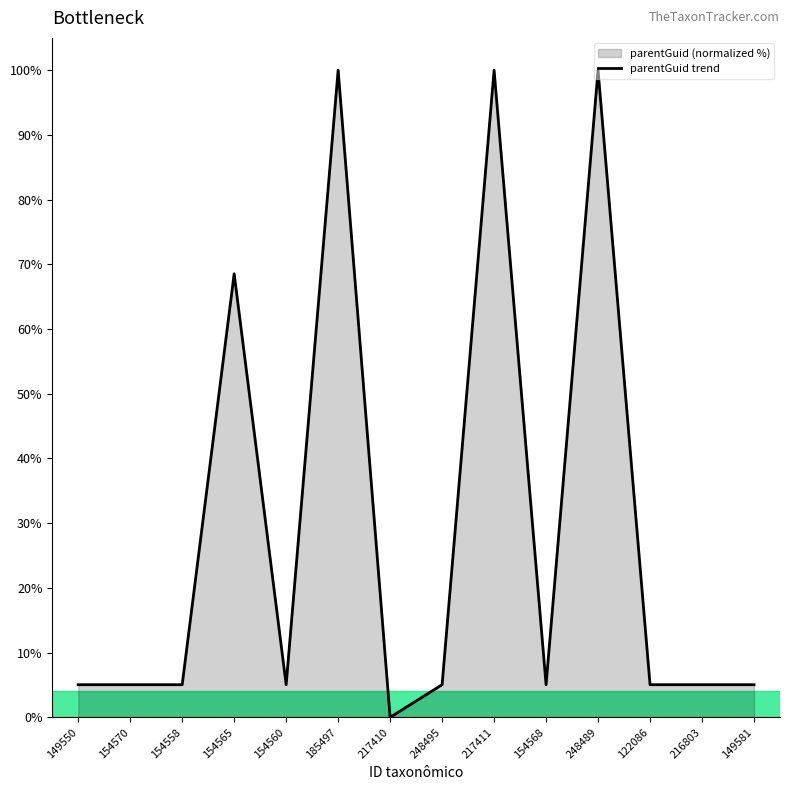

Reading right to left, list all the values displayed in this chart.

5.0	5.0	5.0	100.0	5.0	100.0	5.0	0.0	100.0	5.0	68.5	5.0	5.0	5.0